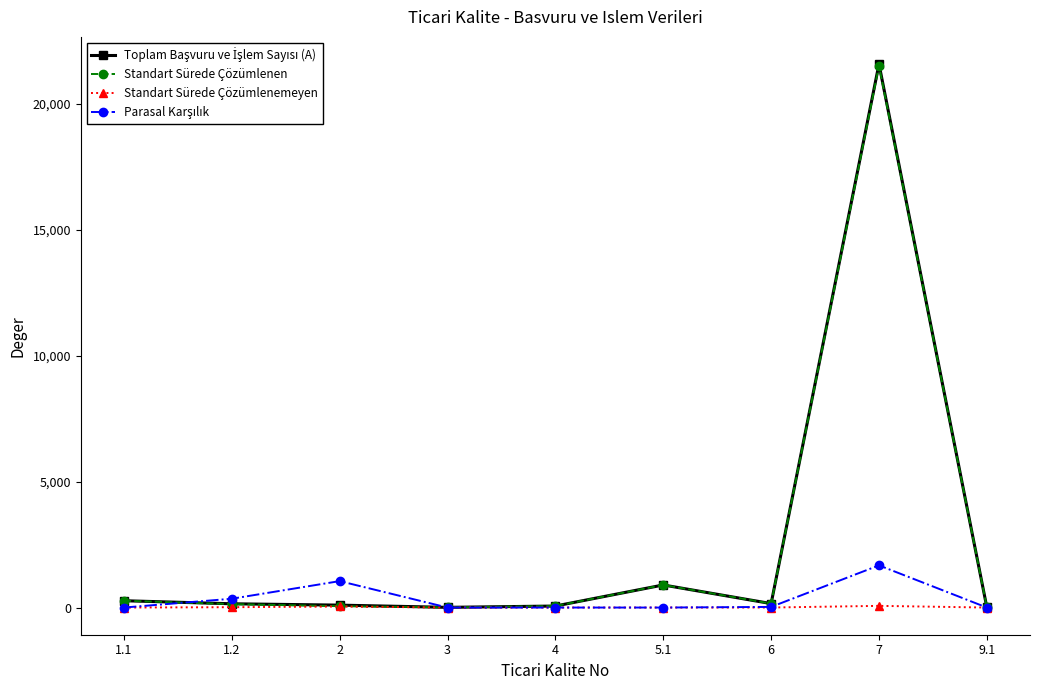

List the series in order of their peak value, lowest first.

Standart Sürede Çözümlenemeyen, Parasal Karşılık, Standart Sürede Çözümlenen, Toplam Başvuru ve İşlem Sayısı (A)